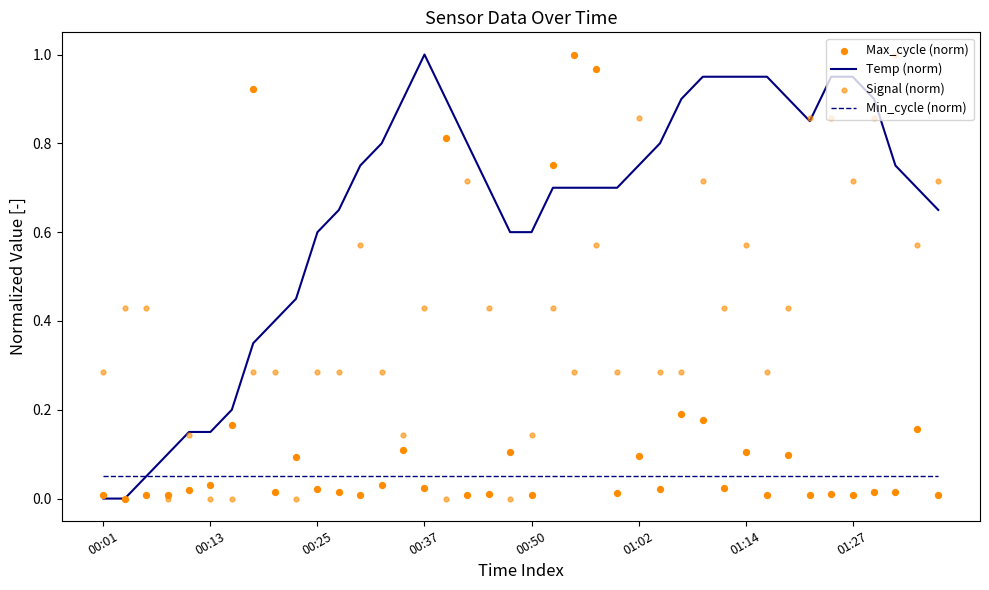

Which series reaches the maximum Y coordinate?

Temp (norm)